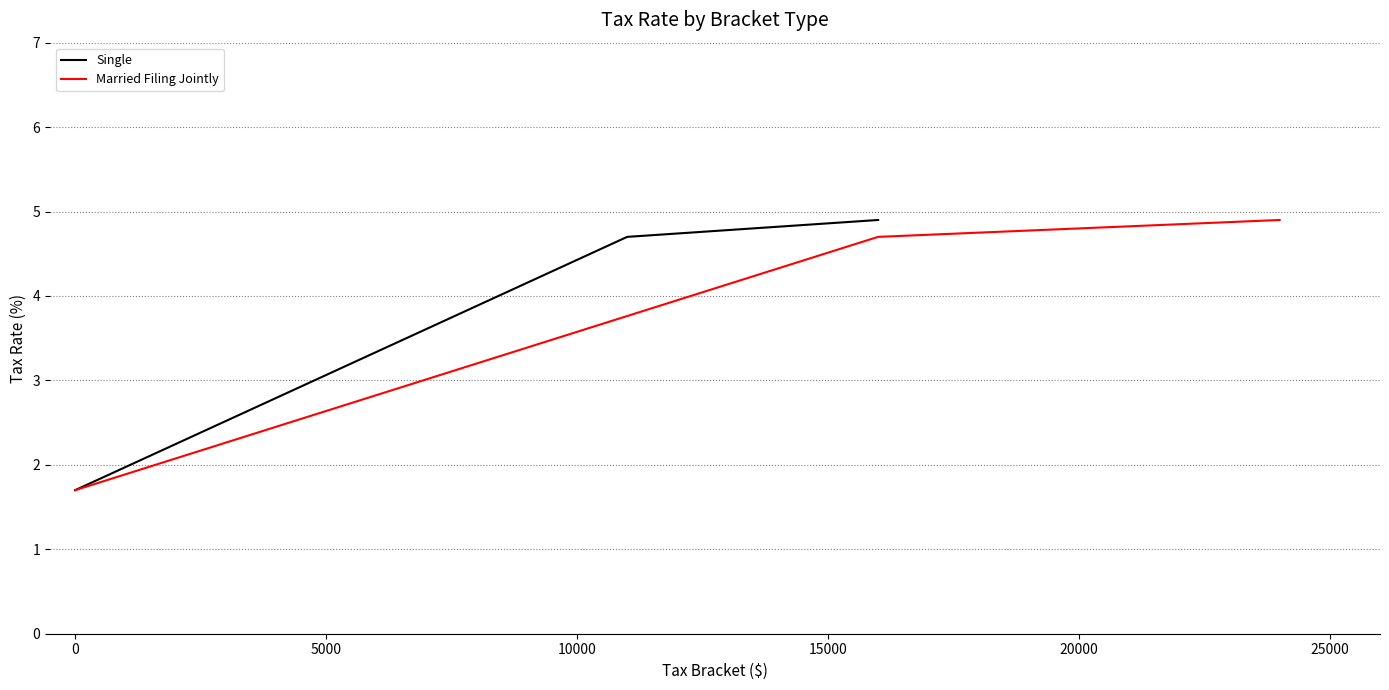

What is the highest value of the Married Filing Jointly series?

4.9